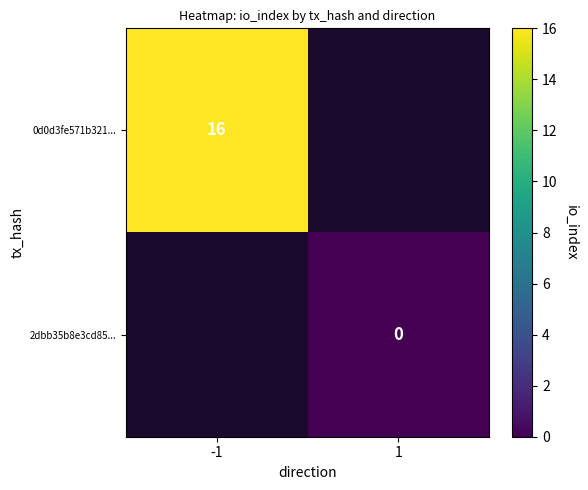

True or false: 0d0d3fe571b321... has a value of 28 at -1.

False